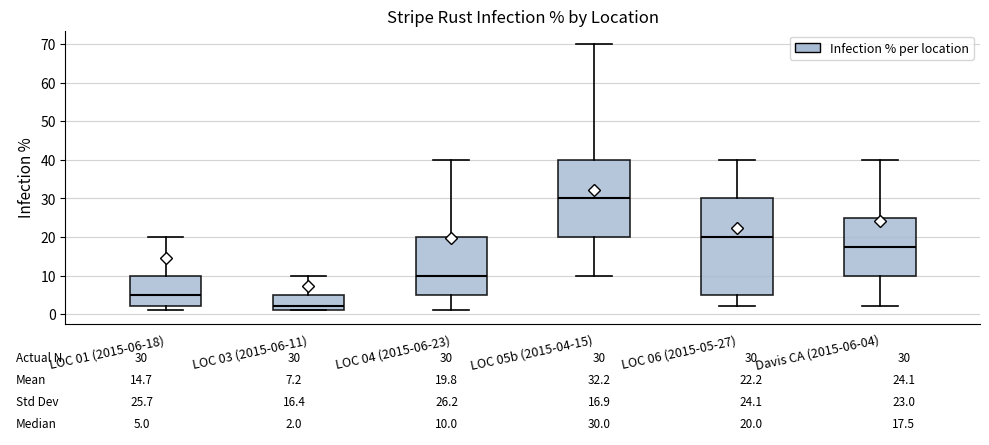

Which box is the tallest, from its lower edge to its upper edge?

LOC 06 (2015-05-27)